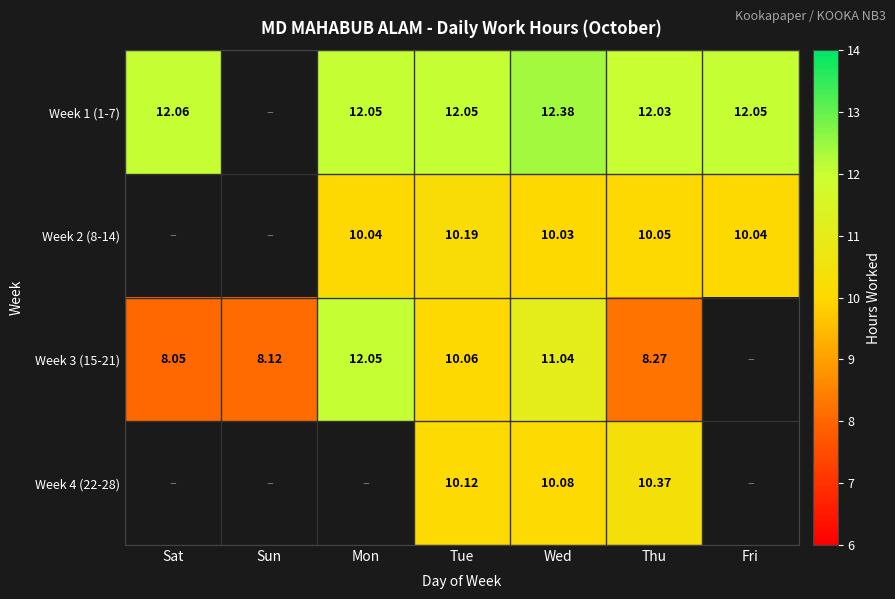

At which category does the chart reach its minimum across all series?

Sat